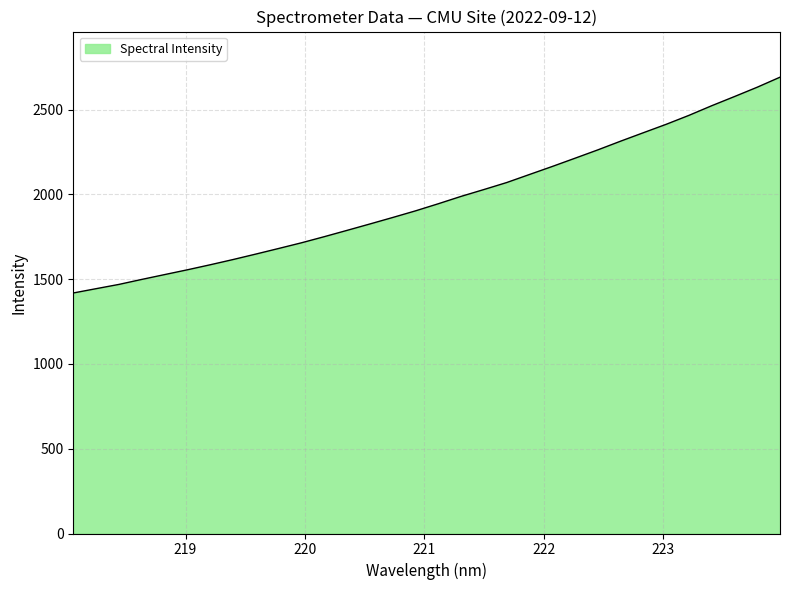

What is the minimum value shown in the chart?

1418.3